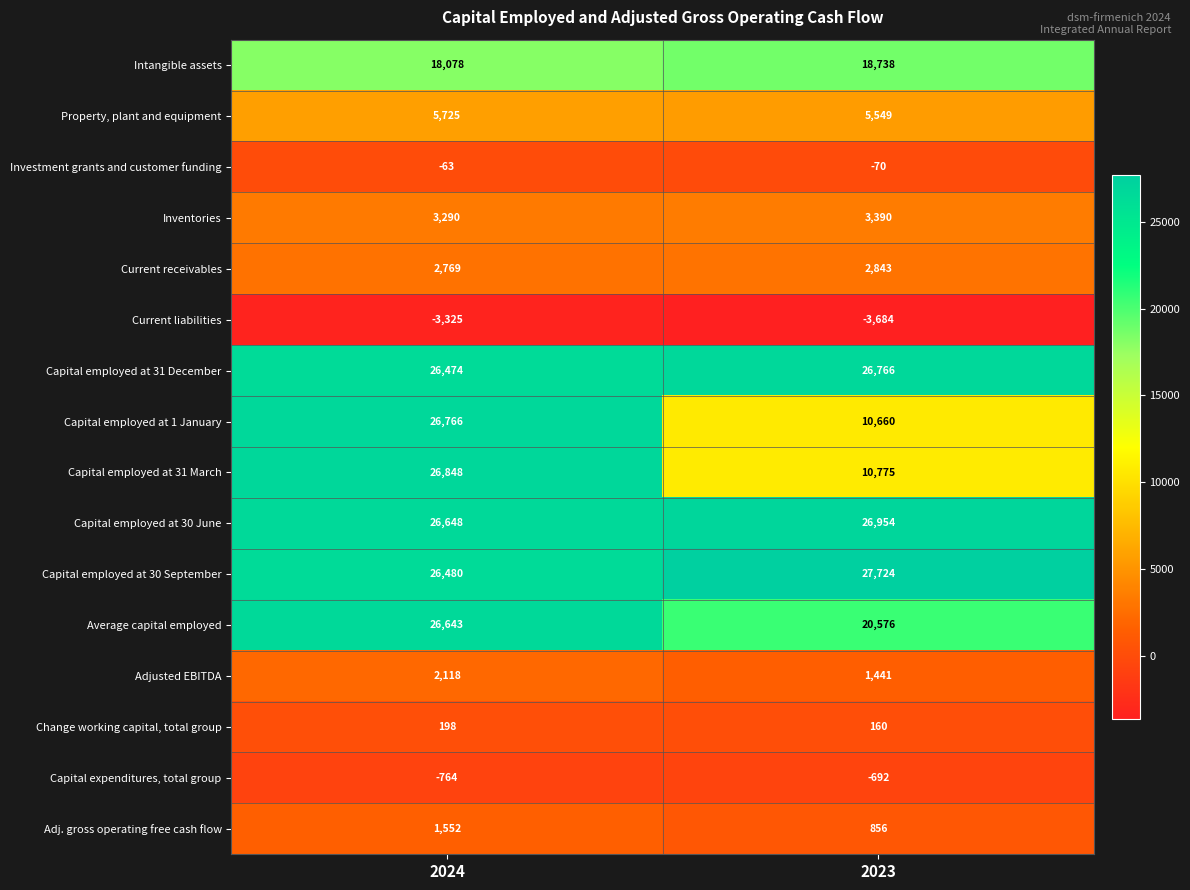

What is the maximum value shown in the chart?

27724